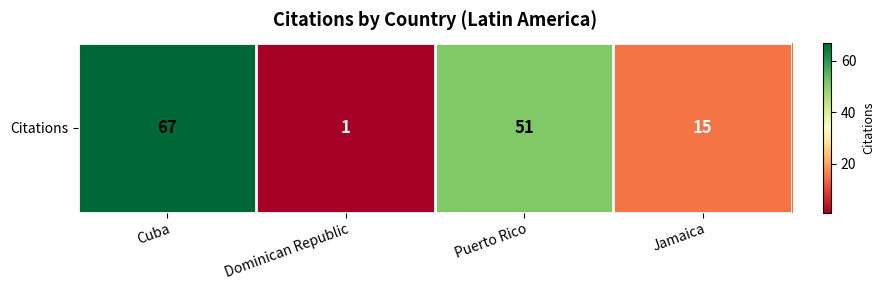

Where is the data nearest to the value 34?

Puerto Rico